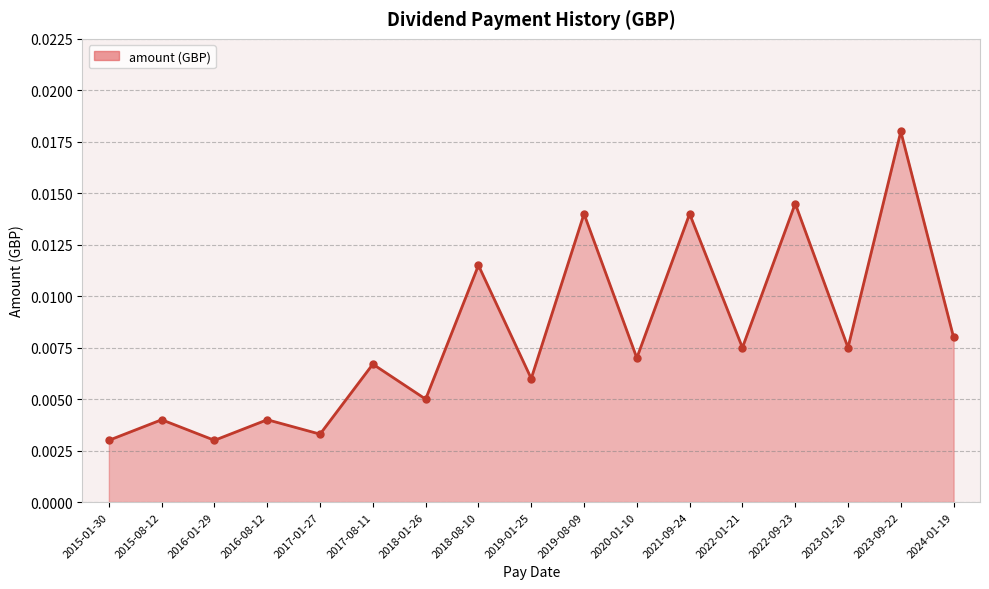

Where is the first local maximum?

2015-08-12